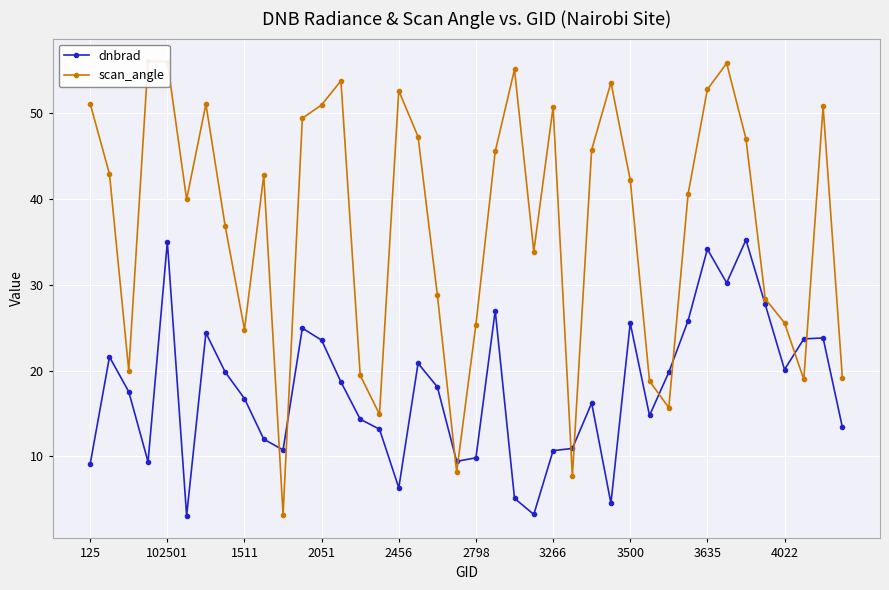

What is the average value of the dnbrad series?

17.8